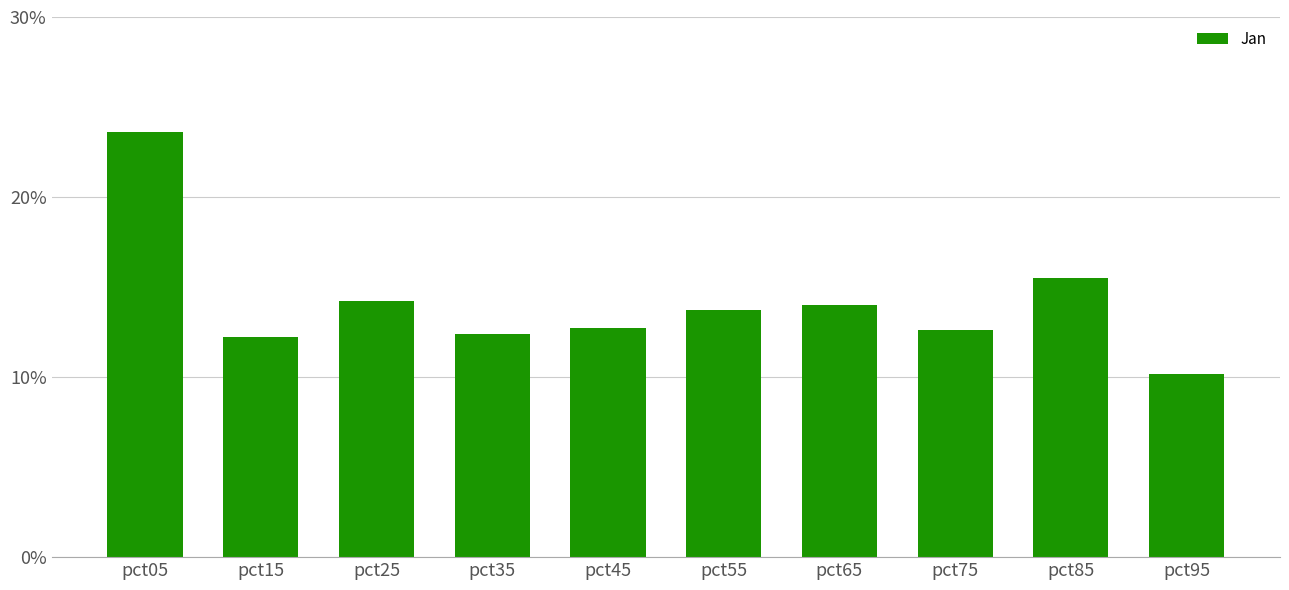

List the labels in order of value, smallest first.

pct95, pct15, pct35, pct75, pct45, pct55, pct65, pct25, pct85, pct05